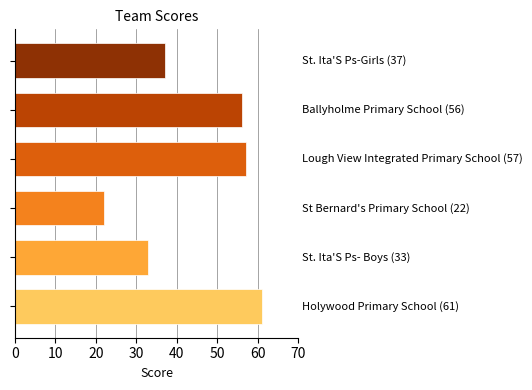

What is the maximum value shown in the chart?

61